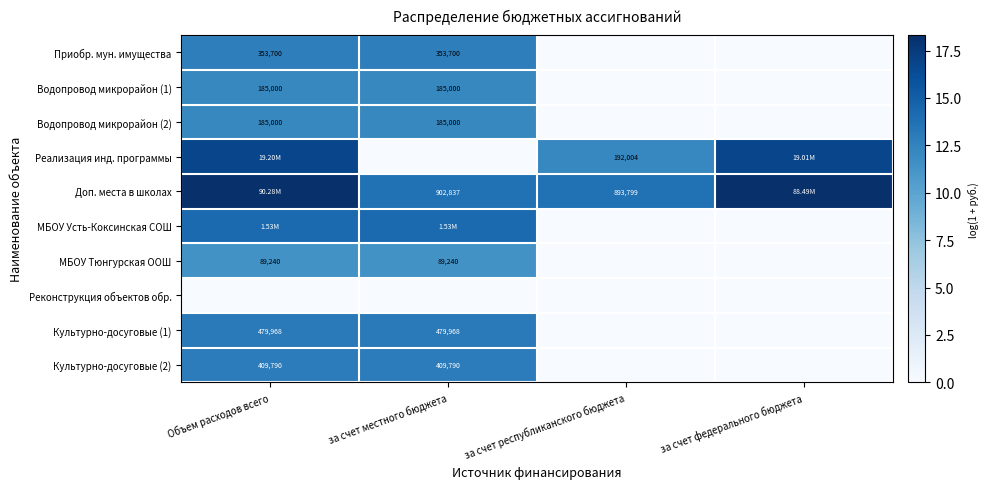

Rank the series at Объем расходов всего from highest to lowest value.

Доп. места в школах, Реализация инд. программы, МБОУ Усть-Коксинская СОШ, Культурно-досуговые (1), Культурно-досуговые (2), Приобр. мун. имущества, Водопровод микрорайон (1), Водопровод микрорайон (2), МБОУ Тюнгурская ООШ, Реконструкция объектов обр.